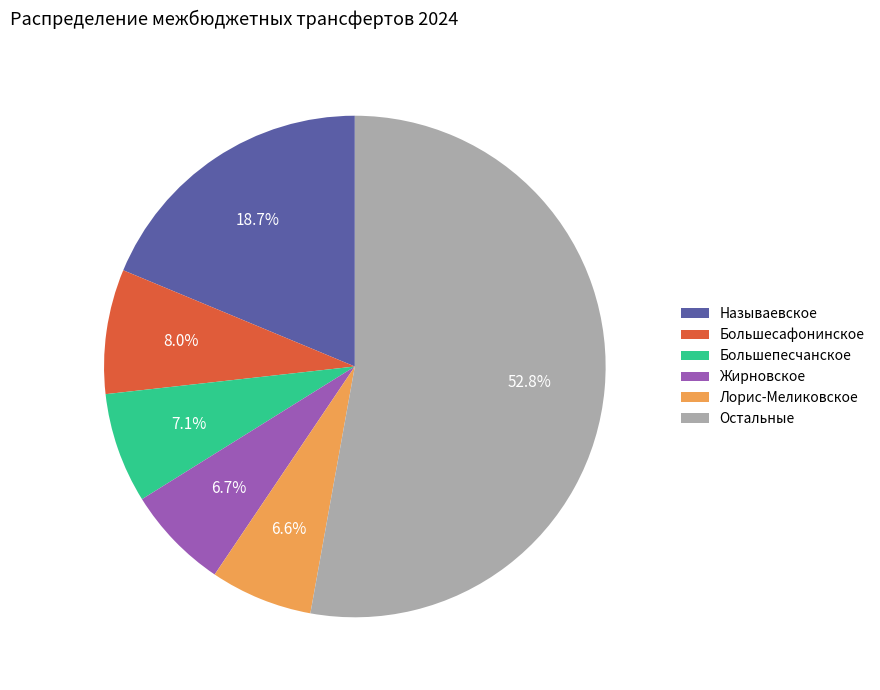

Does any single category account for the majority?

Yes